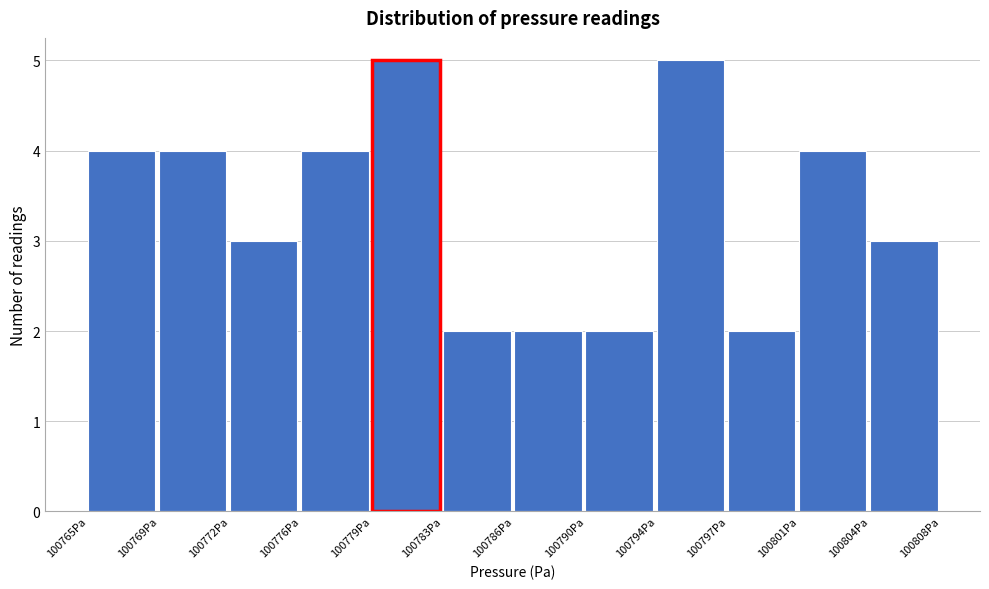

Reading left to right, transcribe all the data shown in this chart.

4	4	3	4	5	2	2	2	5	2	4	3